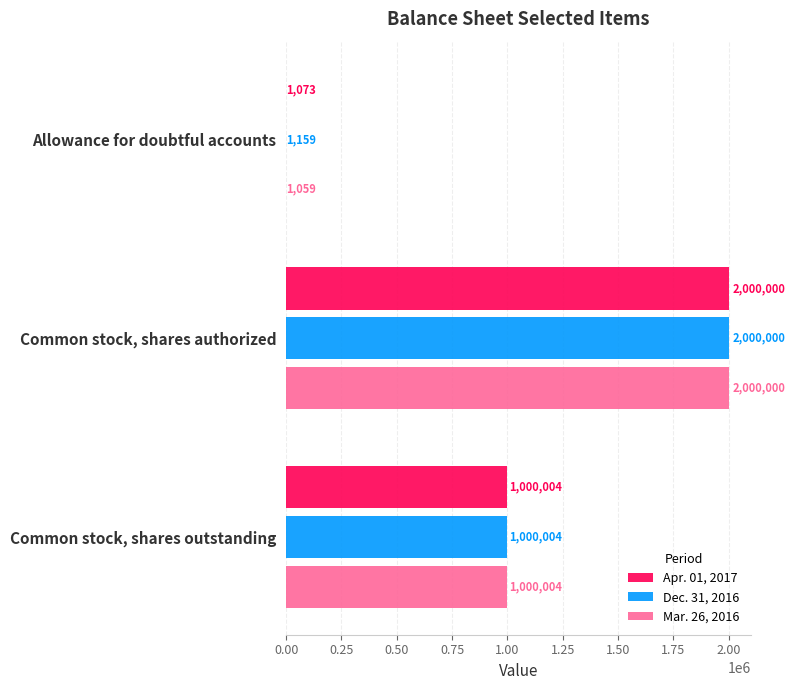

Which series has the largest total across all categories?

Dec. 31, 2016